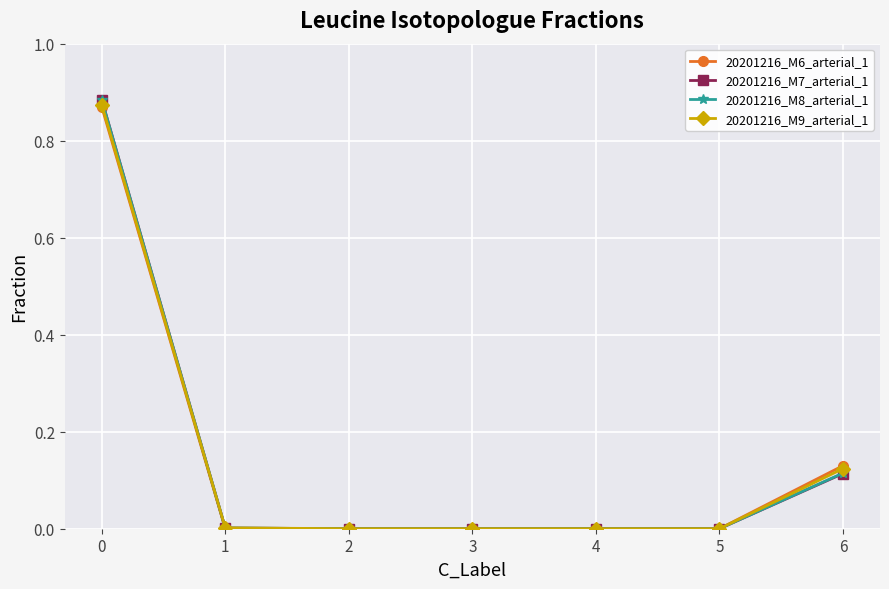

Between 0 and 3, which series saw the biggest shift?

20201216_M7_arterial_1